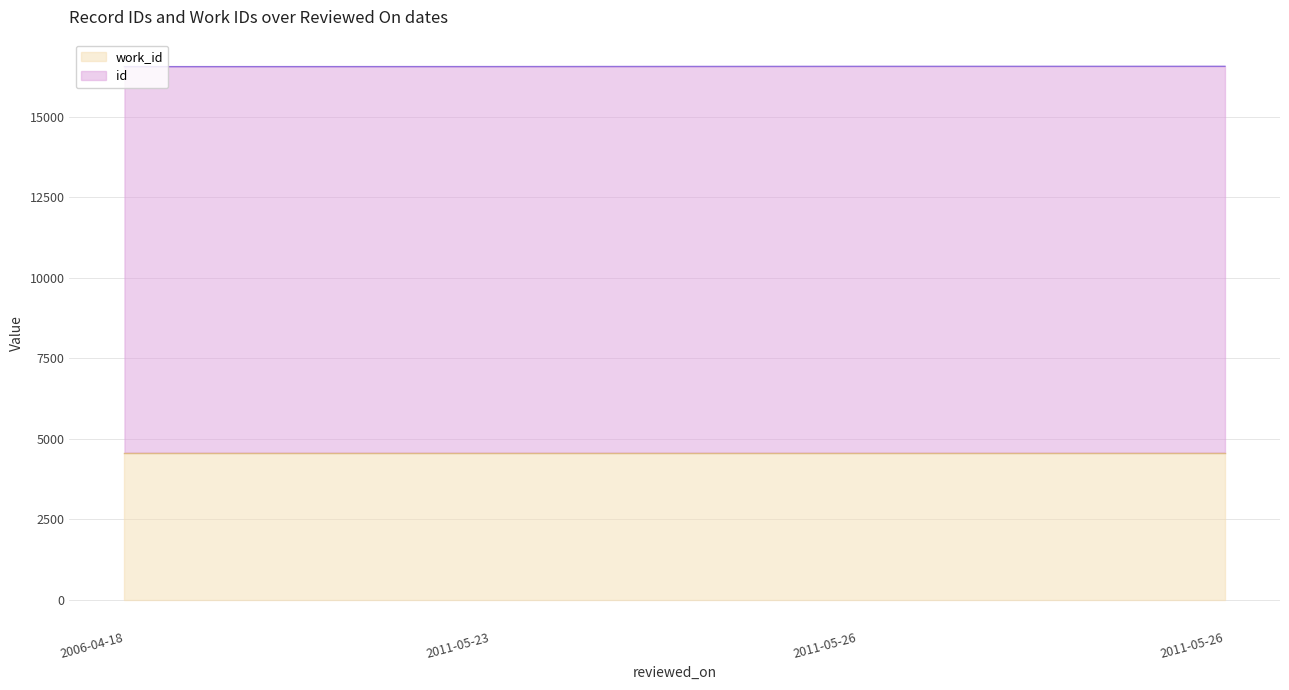

Count the number of categories in the chart.

4